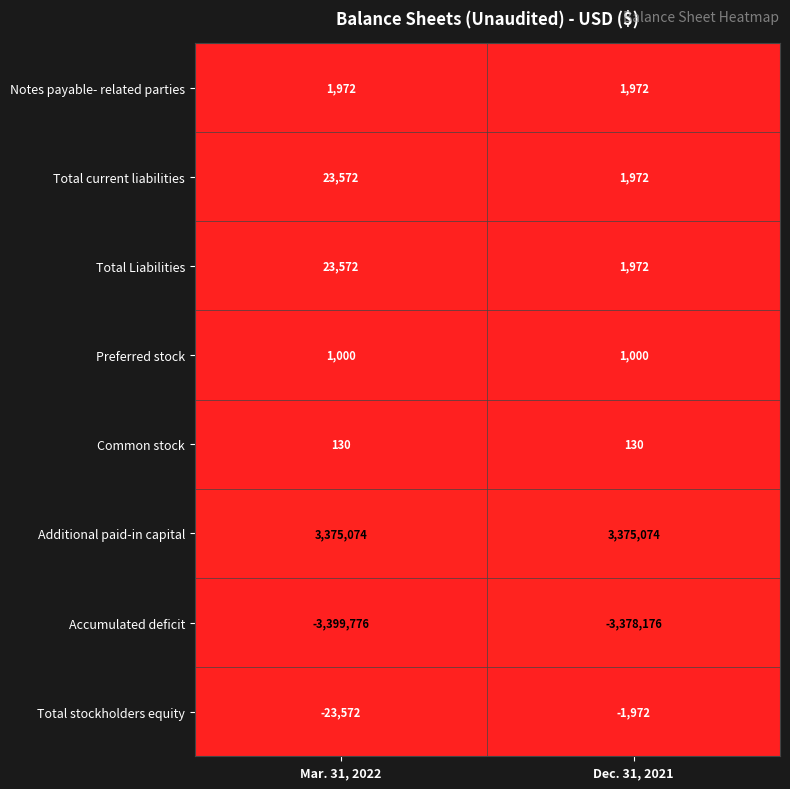

Which series has the largest total across all categories?

Additional paid-in capital